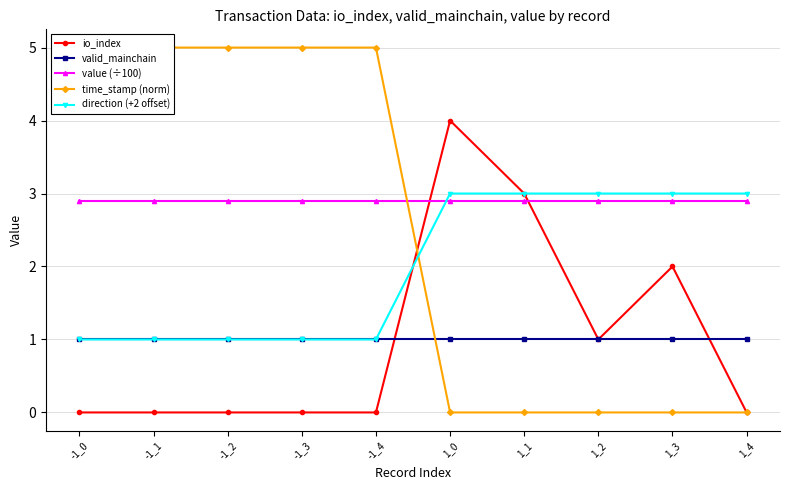

Is it true that valid_mainchain equals 0.5 at -1_1?

False